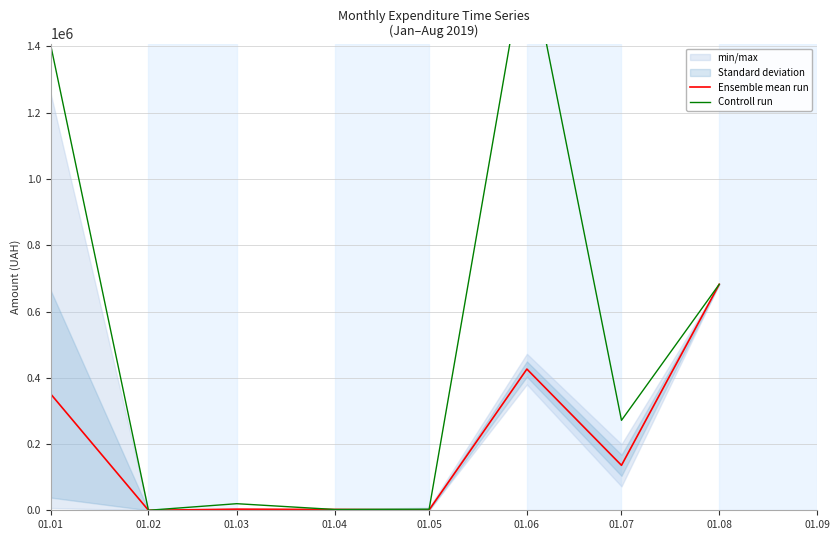

What is the value of the Controll run point at the 5th from the left?

3319.3